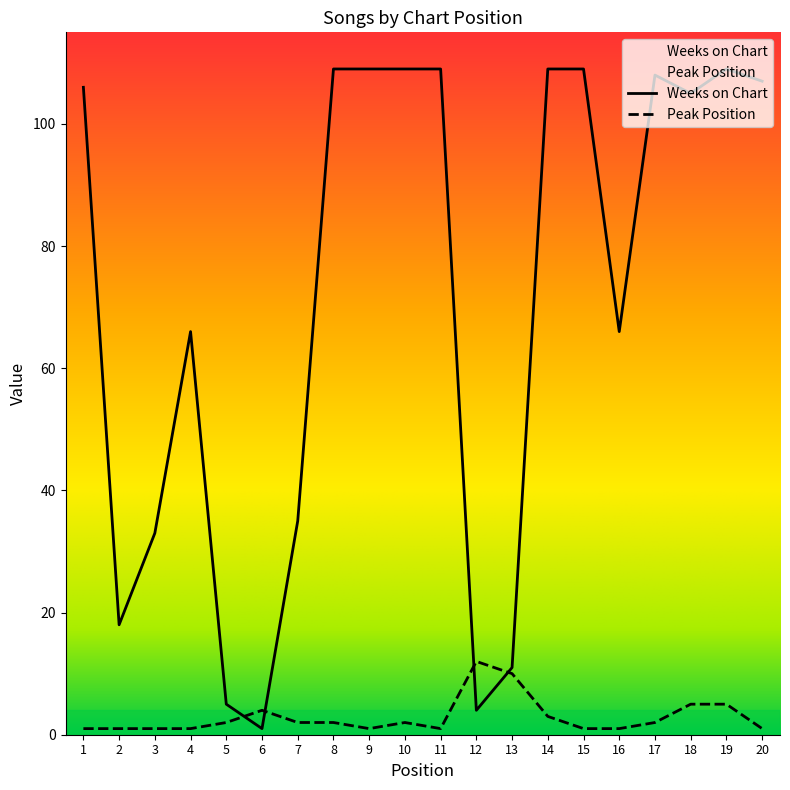

Reading right to left, transcribe all the data shown in this chart.

Weeks on Chart: 107	109	105	108	66	109	109	11	4	109	109	109	109	35	1	5	66	33	18	106
Peak Position: 1	5	5	2	1	1	3	10	12	1	2	1	2	2	4	2	1	1	1	1